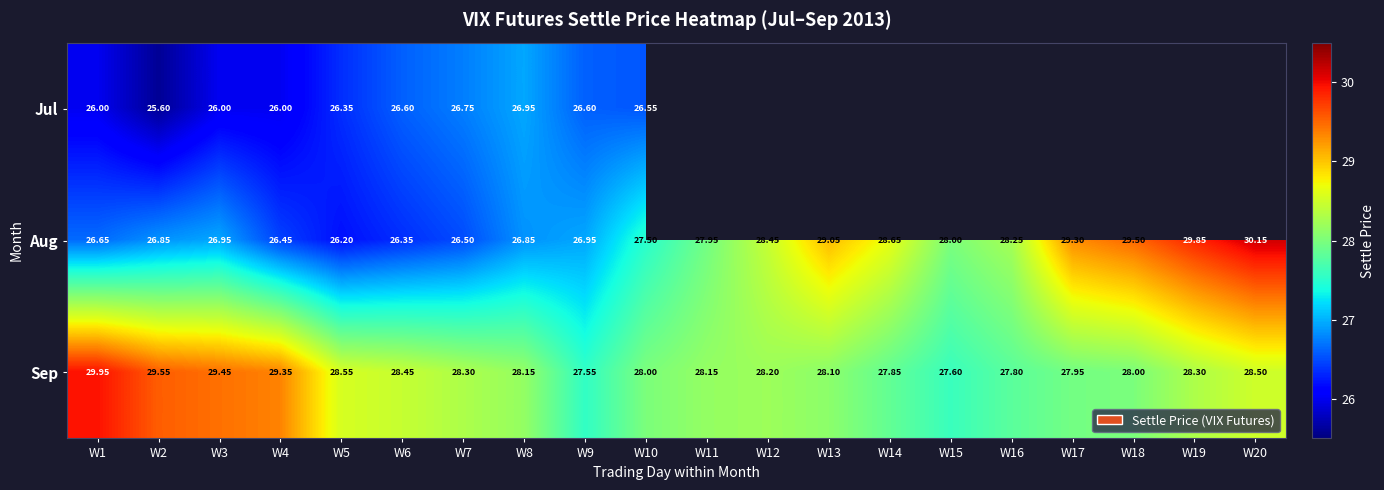

How many data points in Aug are above 27?

11